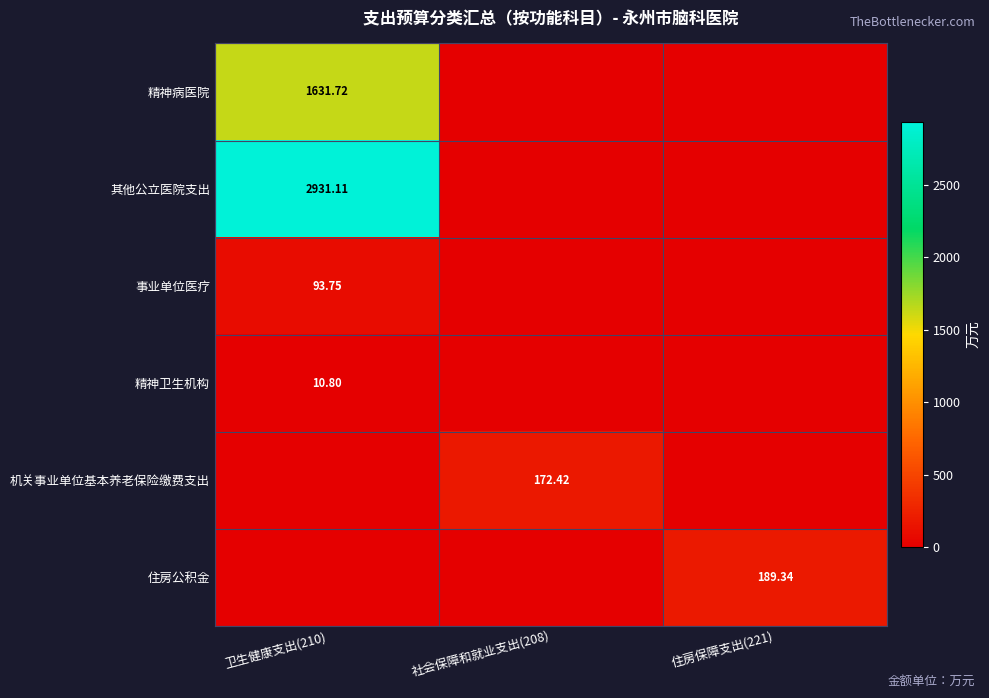

List the labels in order of 精神病医院 value, smallest first.

社会保障和就业支出(208), 住房保障支出(221), 卫生健康支出(210)